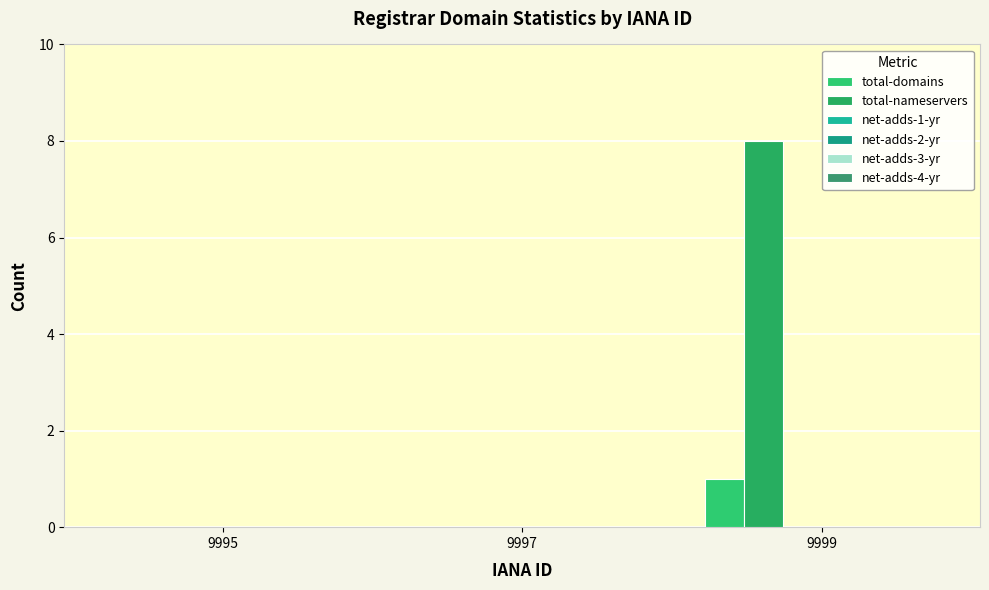

Which series has the largest total across all categories?

total-nameservers